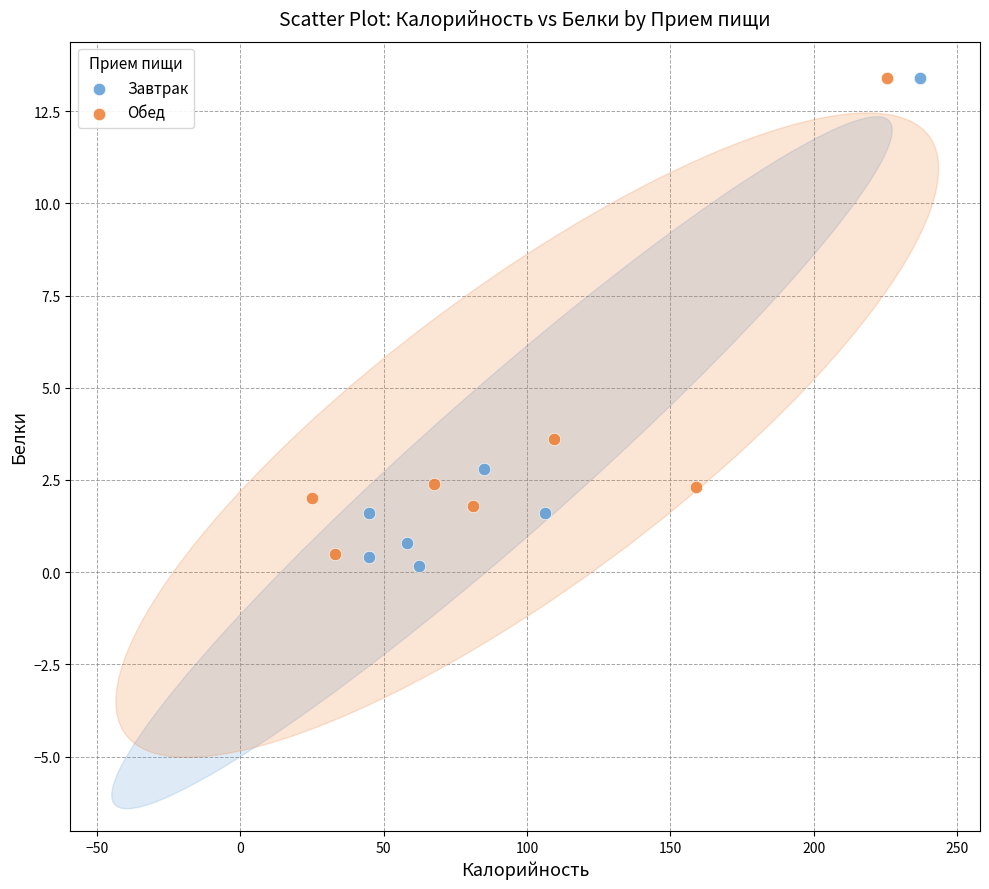

What are all the series names shown in the legend?

Завтрак, Обед